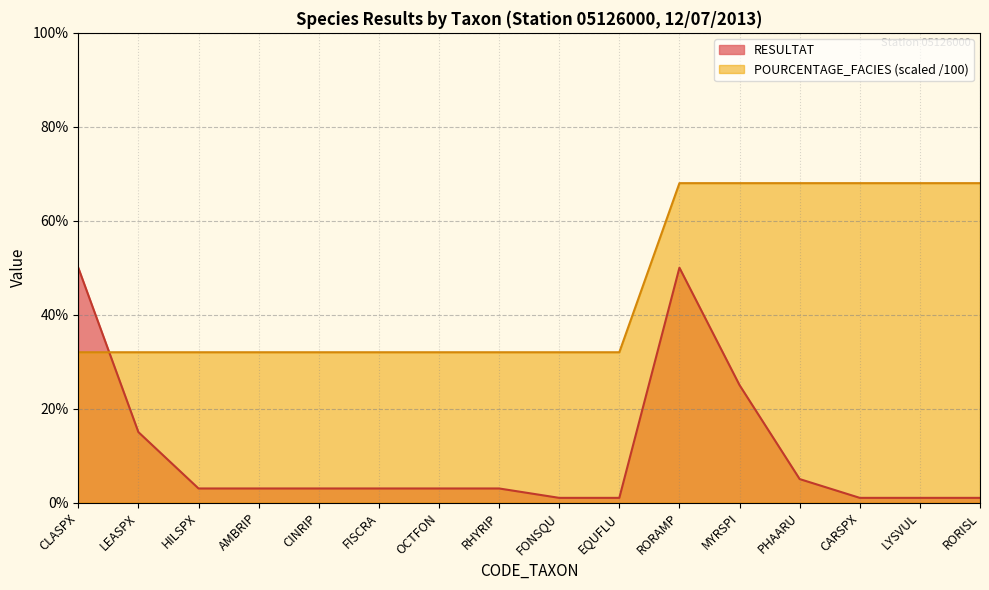

Between HILSPX and EQUFLU, which series saw the biggest shift?

RESULTAT